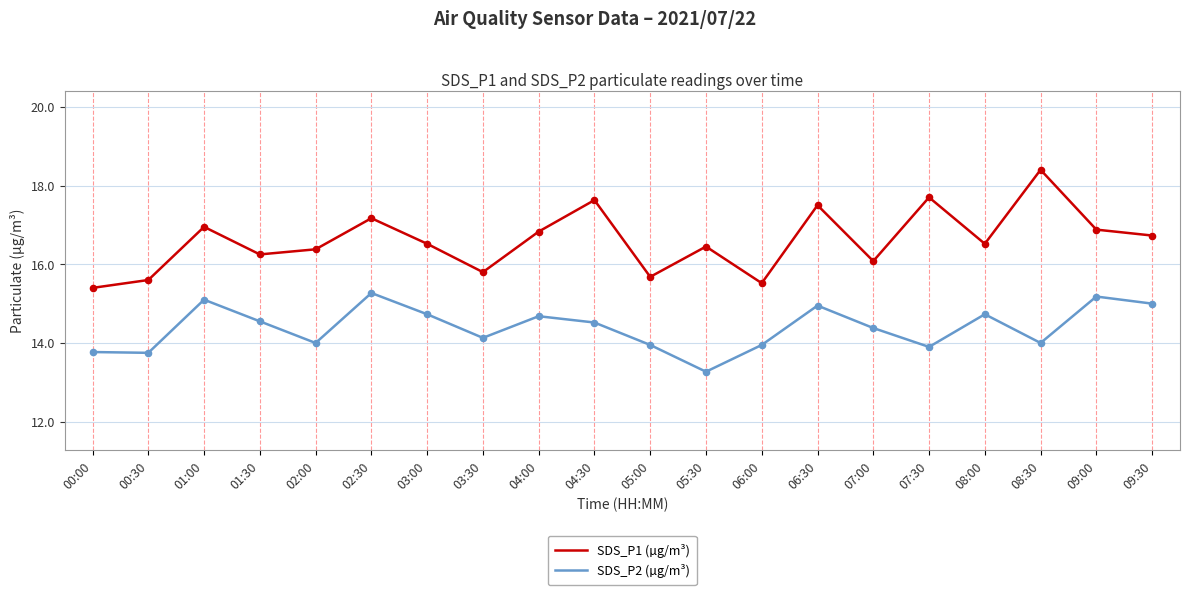

What is the total value across all series at 02:00?

30.4